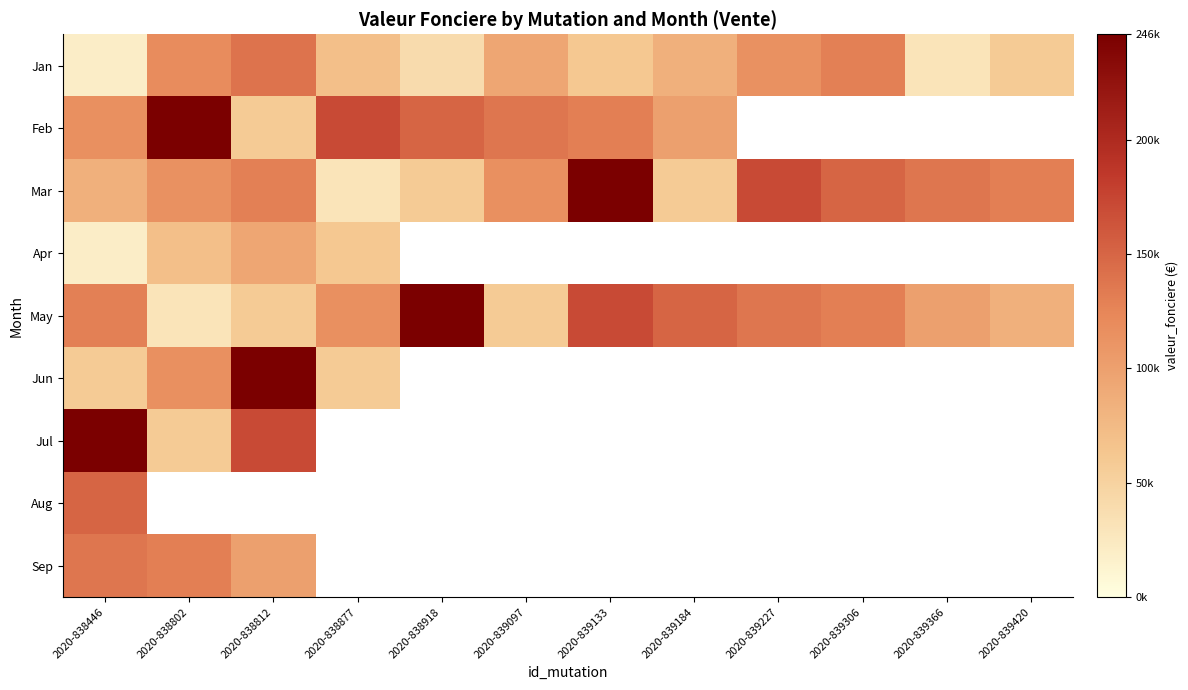

What is the difference between the maximum and minimum values in the Sep series?

37000.0